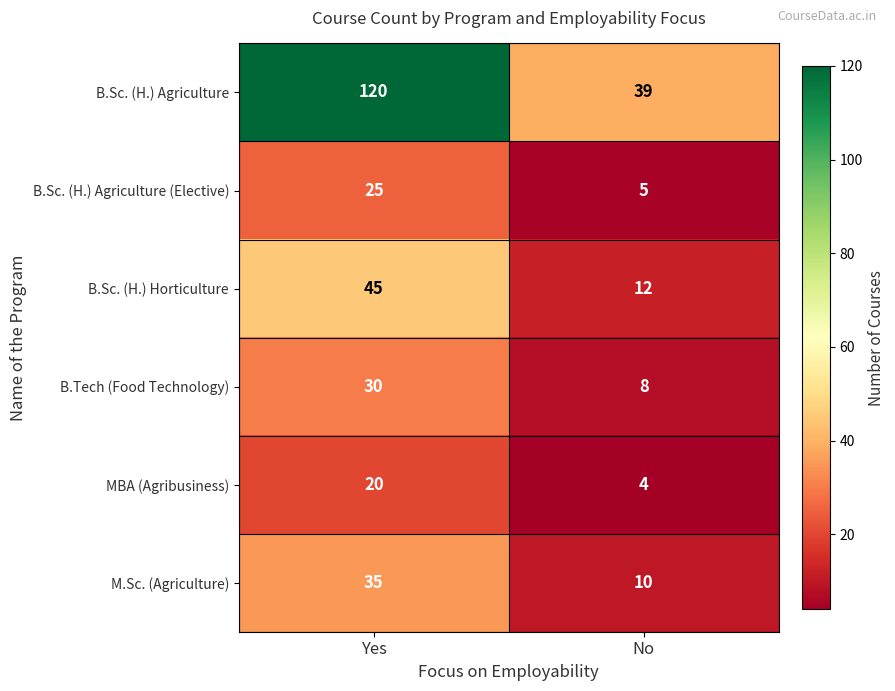

Rank the series at No from highest to lowest value.

B.Sc. (H.) Agriculture, B.Sc. (H.) Horticulture, M.Sc. (Agriculture), B.Tech (Food Technology), B.Sc. (H.) Agriculture (Elective), MBA (Agribusiness)